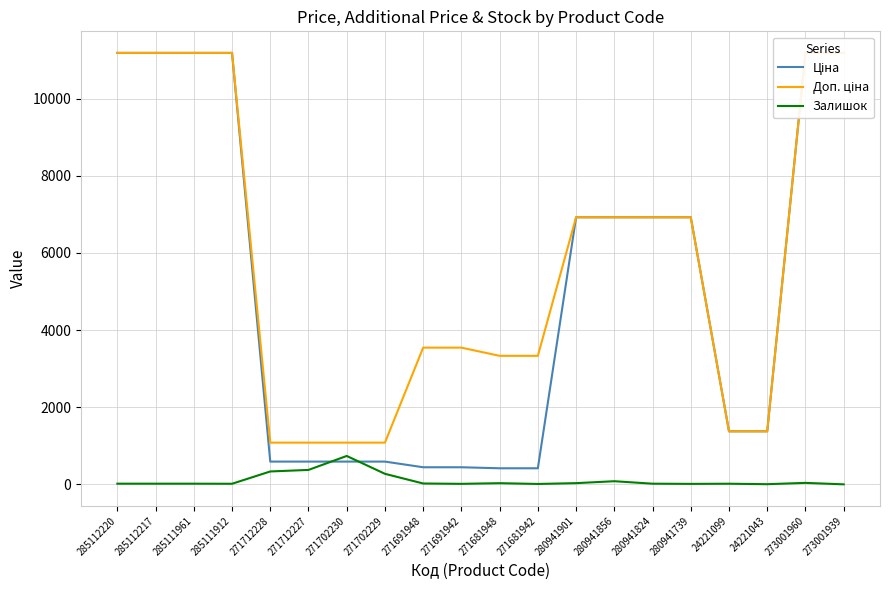

At how many categories does at least one series exceed 6039?

10